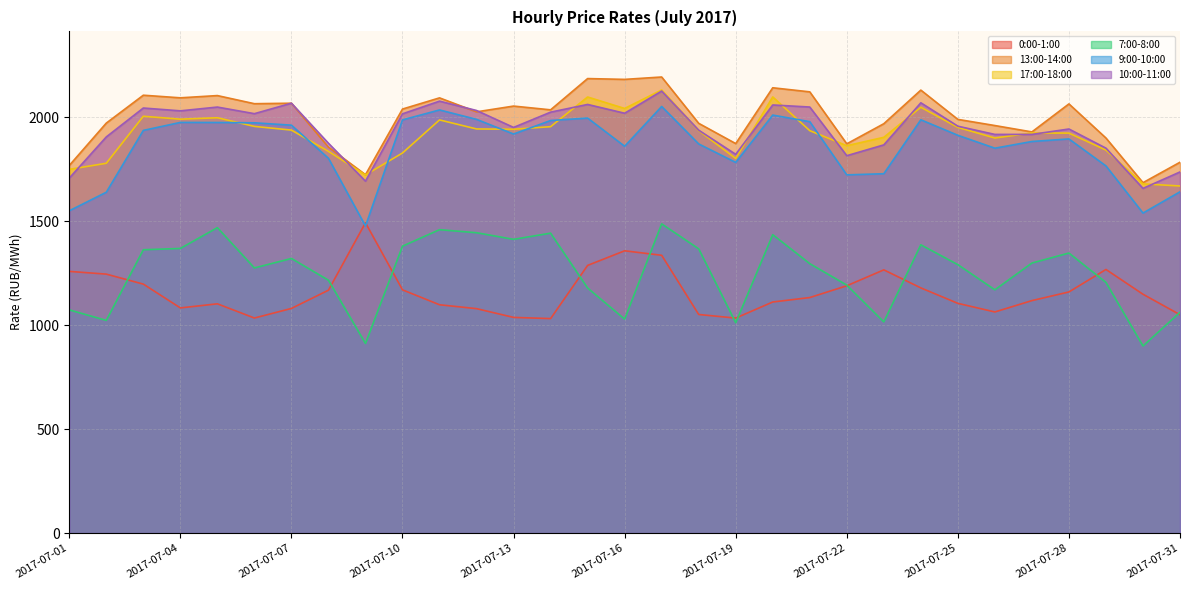

Does the chart display data point markers on the line(s)?

No